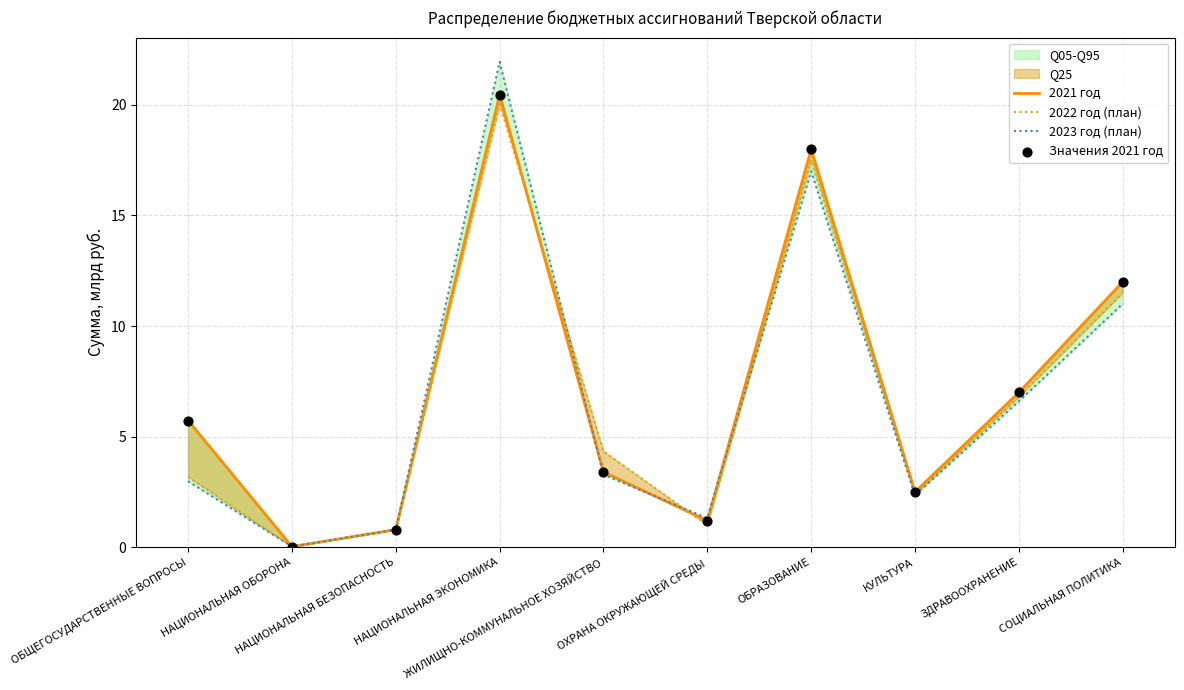

At how many categories does at least one series exceed 9?

3